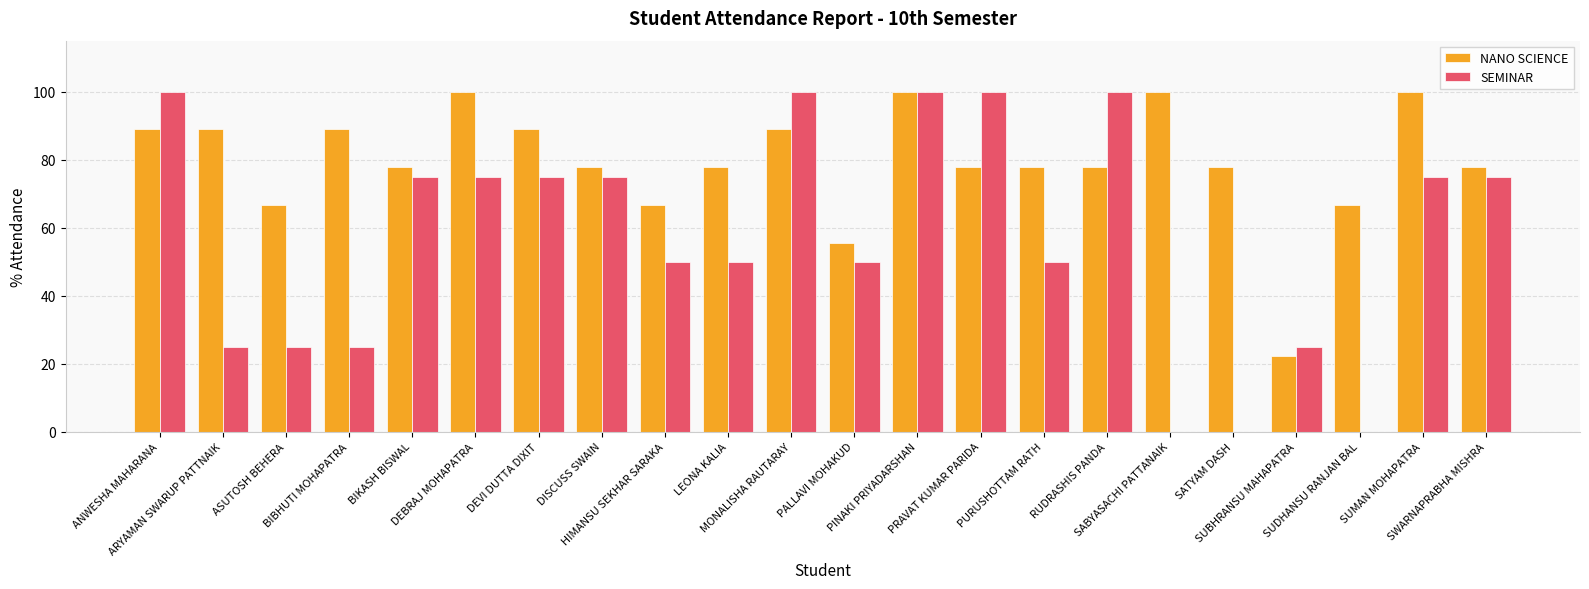

What is the sum of the SEMINAR values at PURUSHOTTAM RATH and SABYASACHI PATTANAIK?

50.0